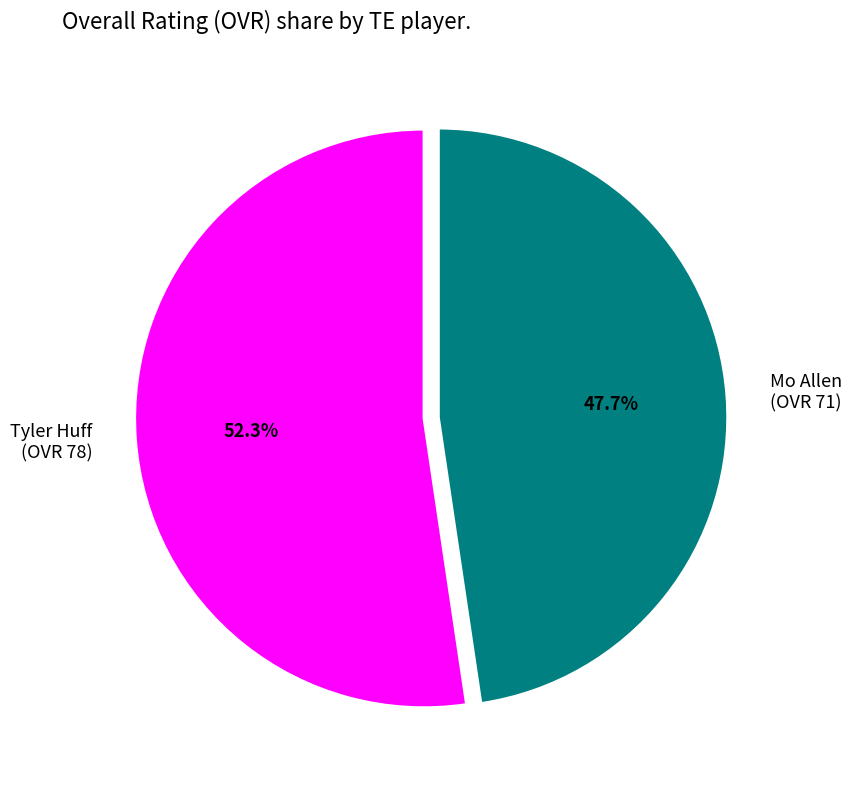

To the nearest percent, what is the difference between the Tyler Huff and Mo Allen slice percentages?

5%